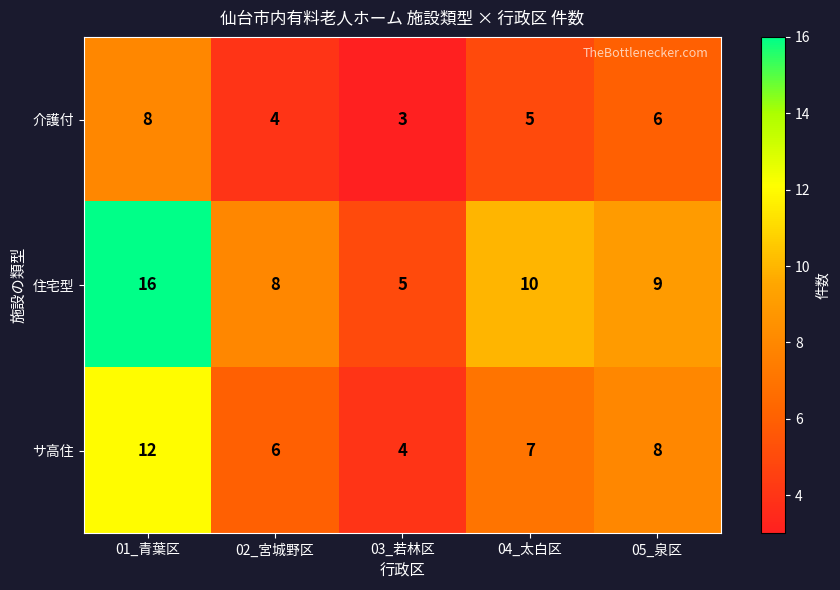

Which series has the largest total across all categories?

住宅型